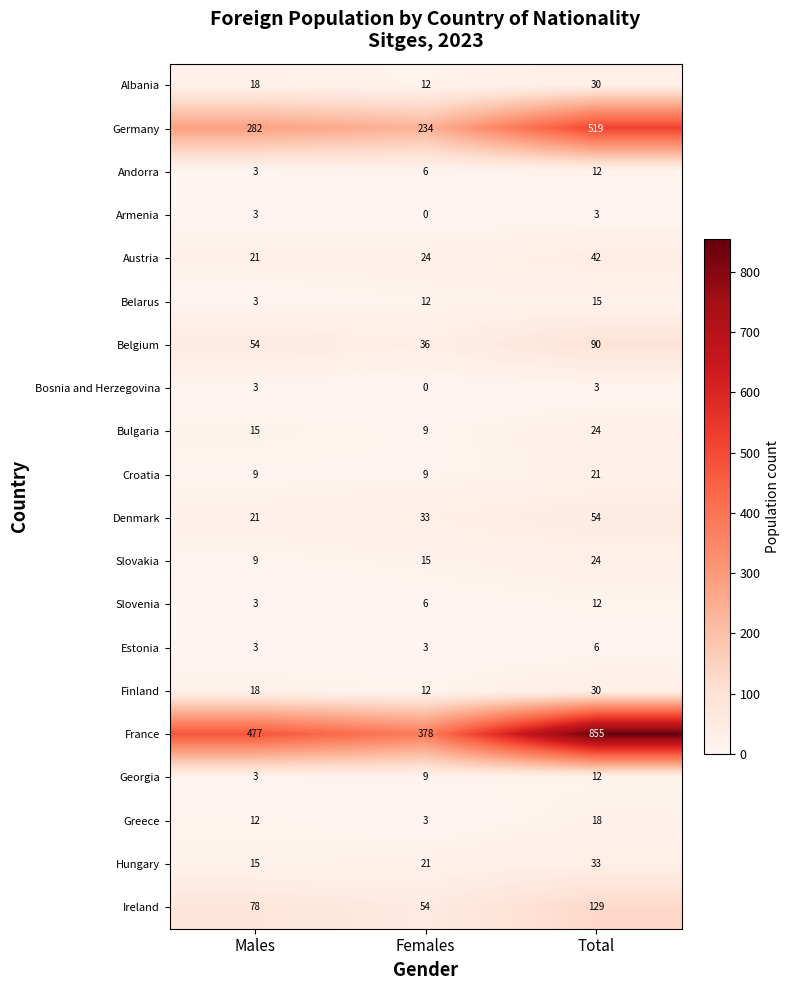

How many France values are between 378 and 855?

3